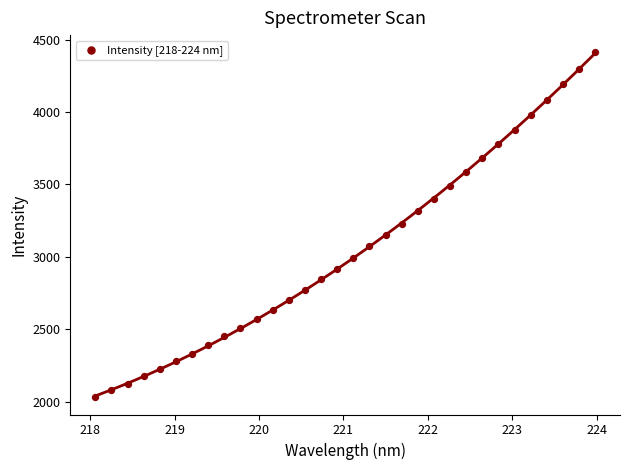

What is the range of Y values (max minus min)?

2381.0